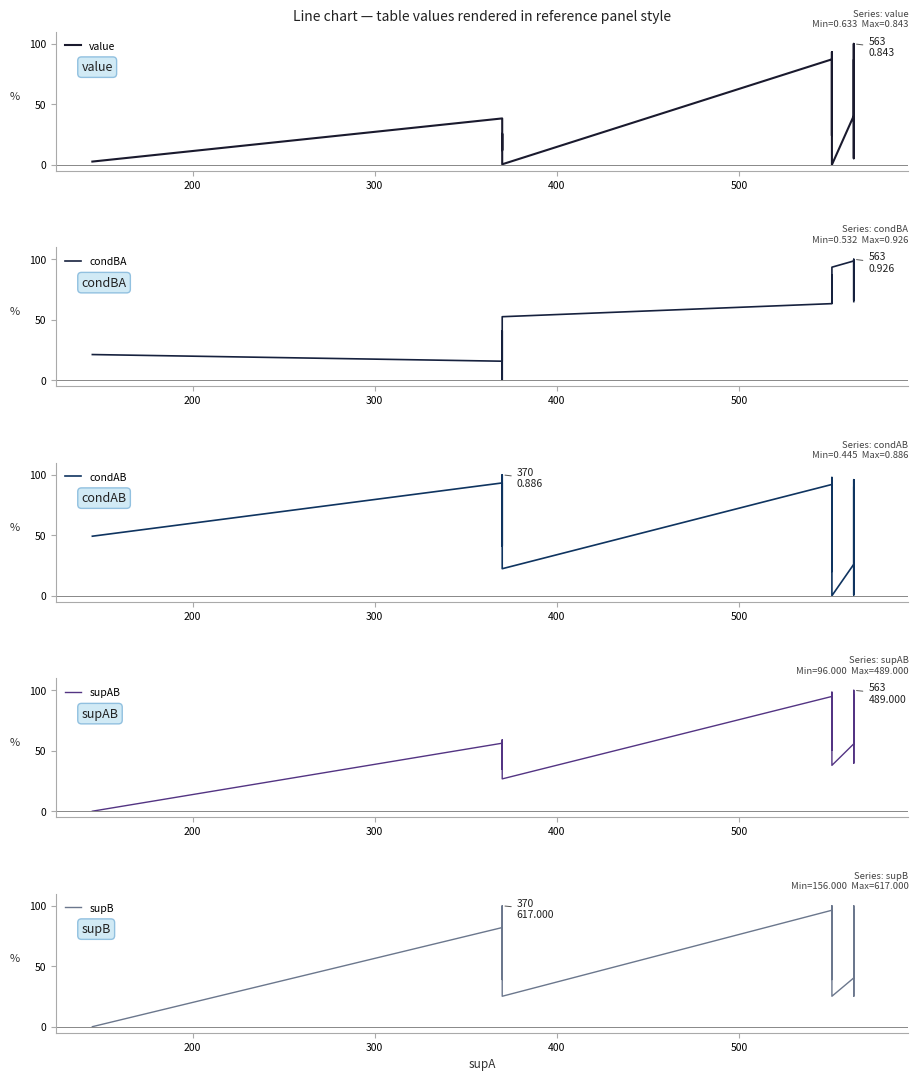

Does the chart display data point markers on the line(s)?

No